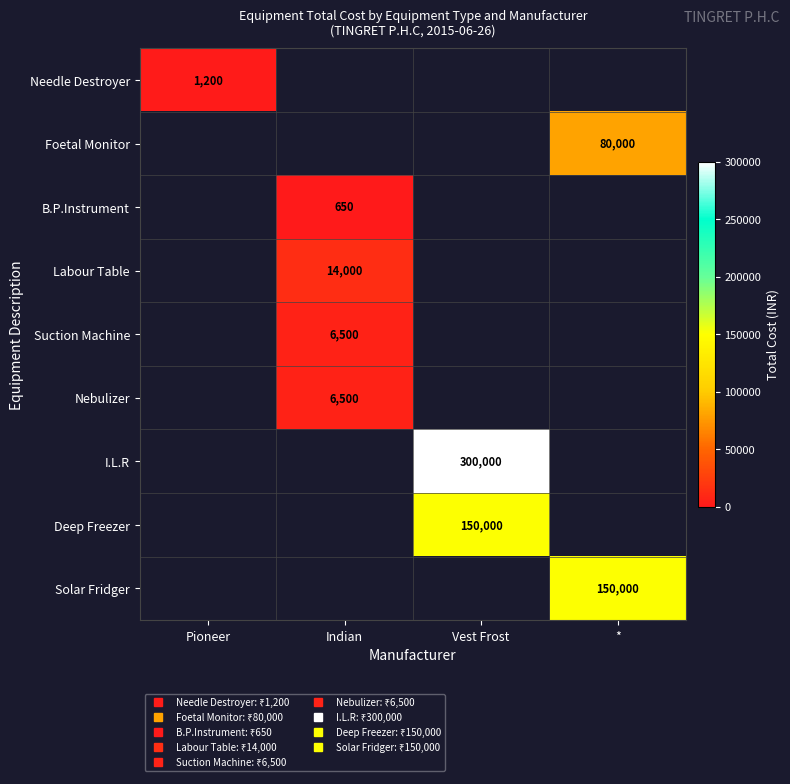

What is the greatest value displayed?

300000.0